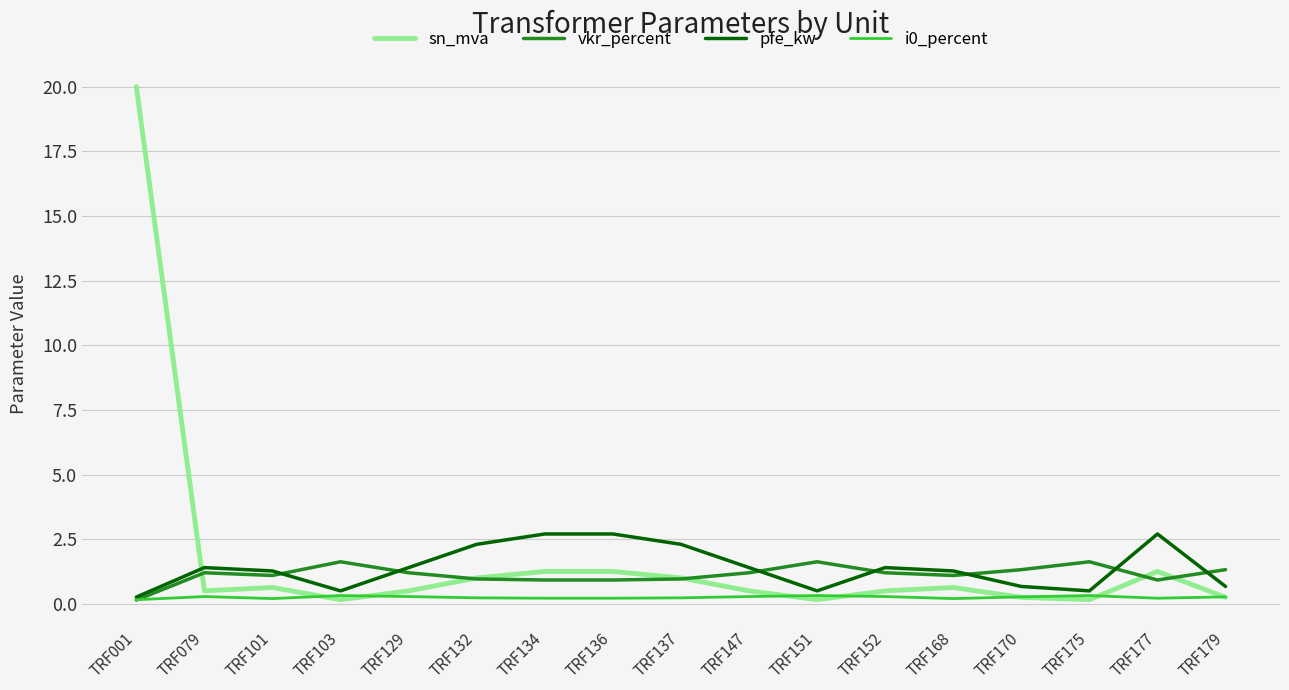

Which category has the lowest value in the pfe_kw series?

TRF001